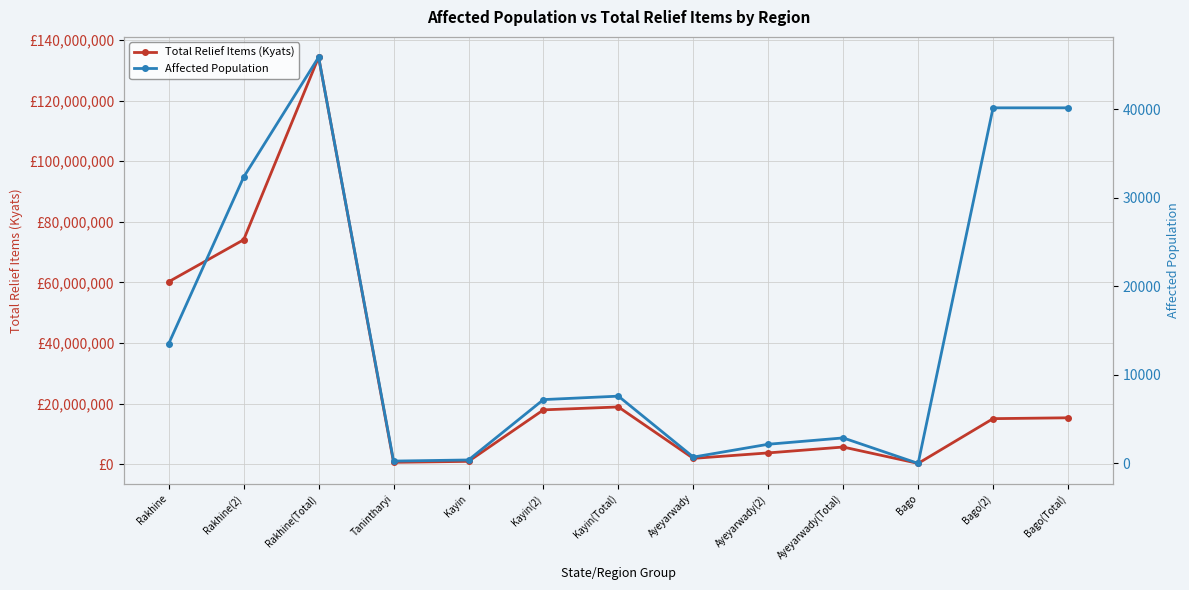

Which has a higher value, Ayeyarwady(Total) or Rakhine?

Rakhine